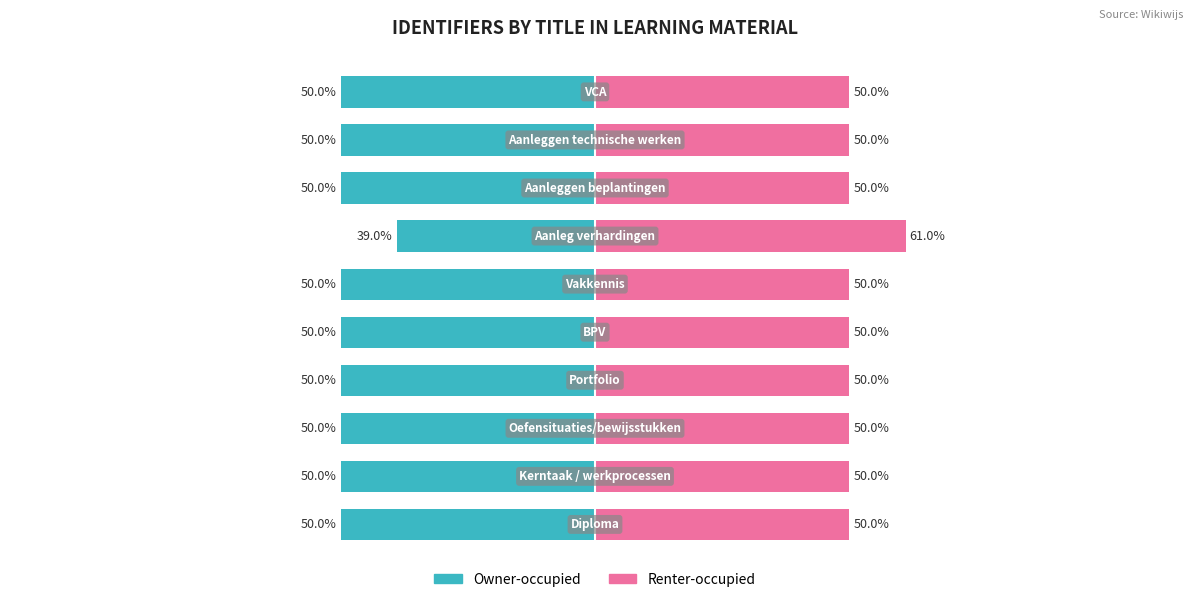

True or false: Owner-occupied has a value of -71.8 at 4.

False